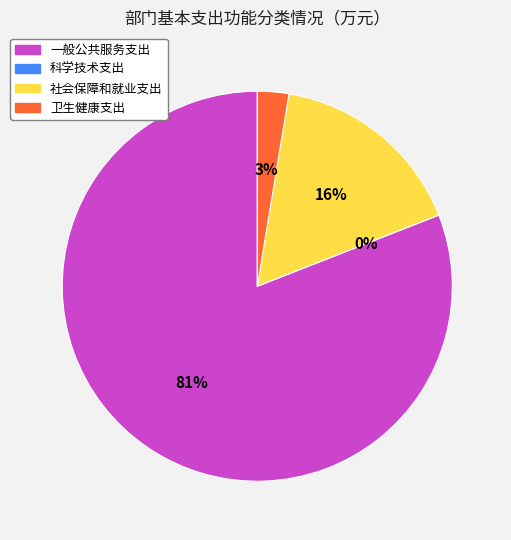

Is there a majority slice in this chart?

Yes